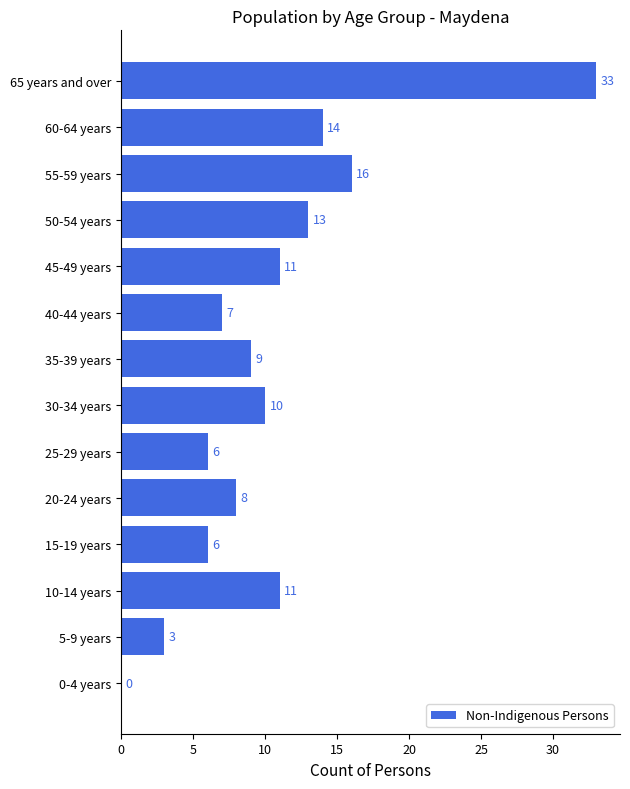

The chart shows a value of 2 at 25-29 years. True or false?

False